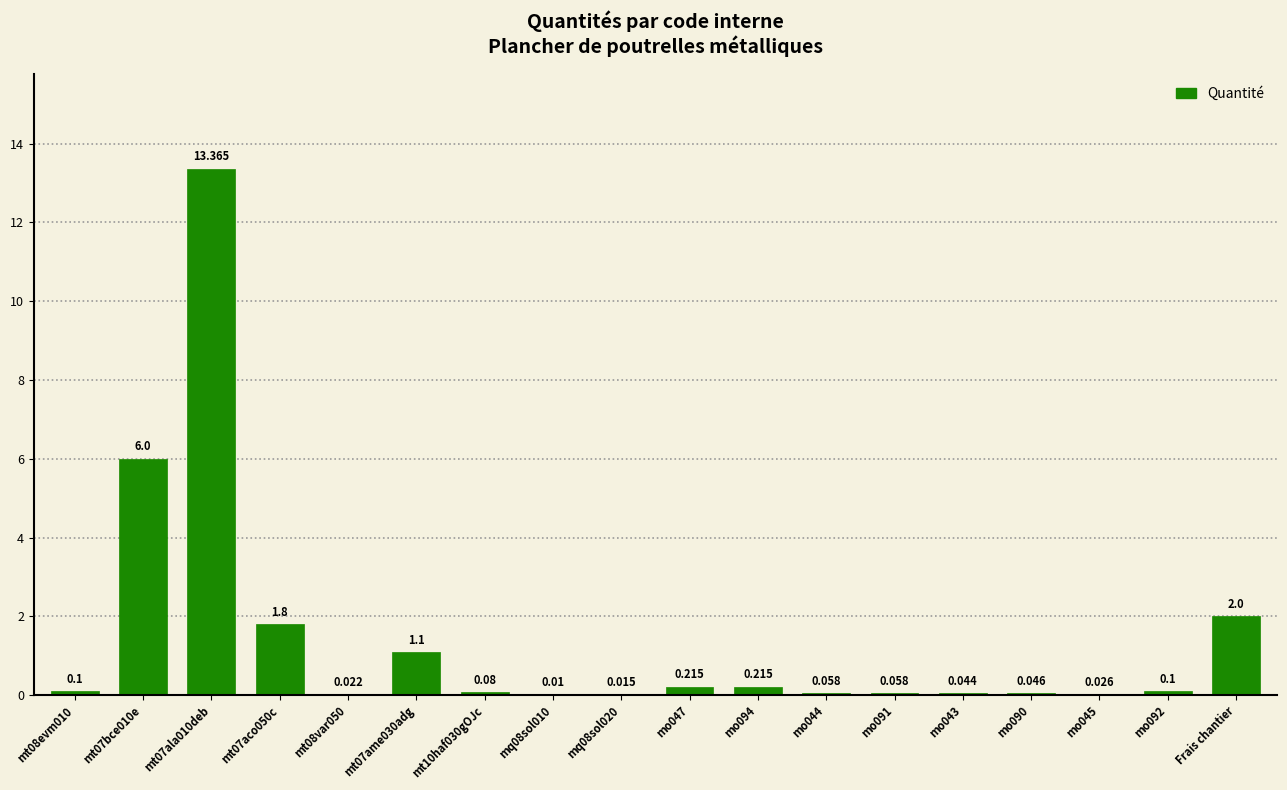

What is the value of the 7th bar from the left?

0.1